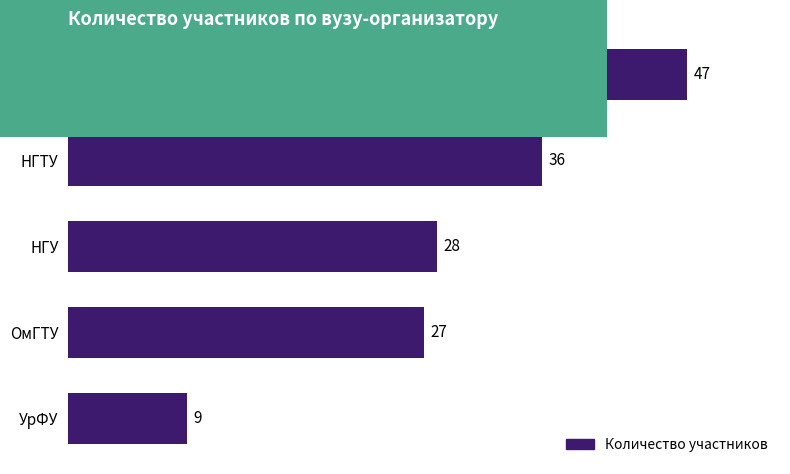

Which has a higher value, НГТУ or ОмГТУ?

НГТУ